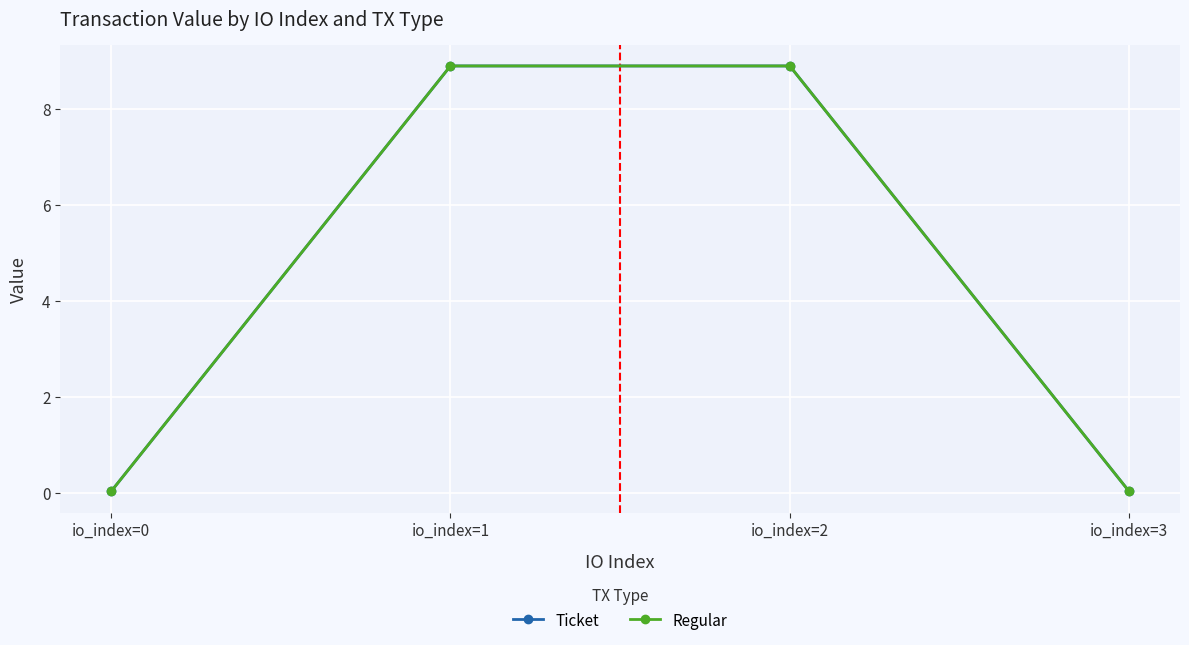

Which series has the largest total across all categories?

Ticket